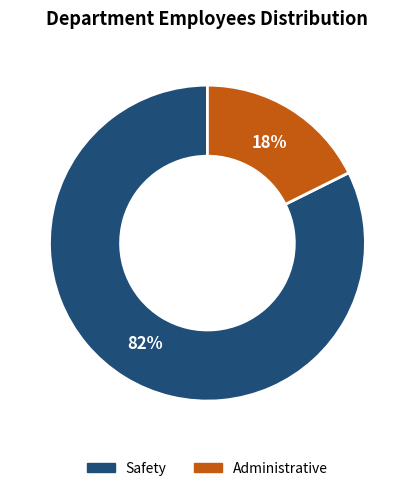

To the nearest percent, what portion does Safety represent?

82%